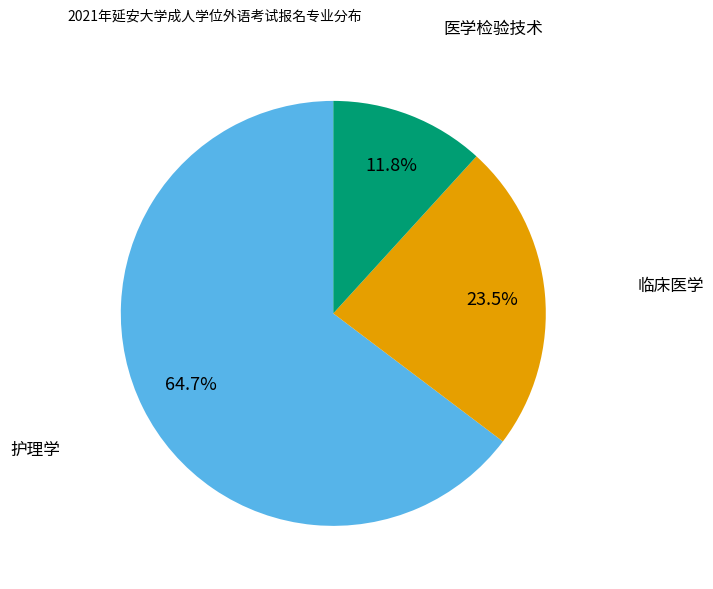

Approximately how many times larger is the value at 护理学 compared to 医学检验技术?

5.5